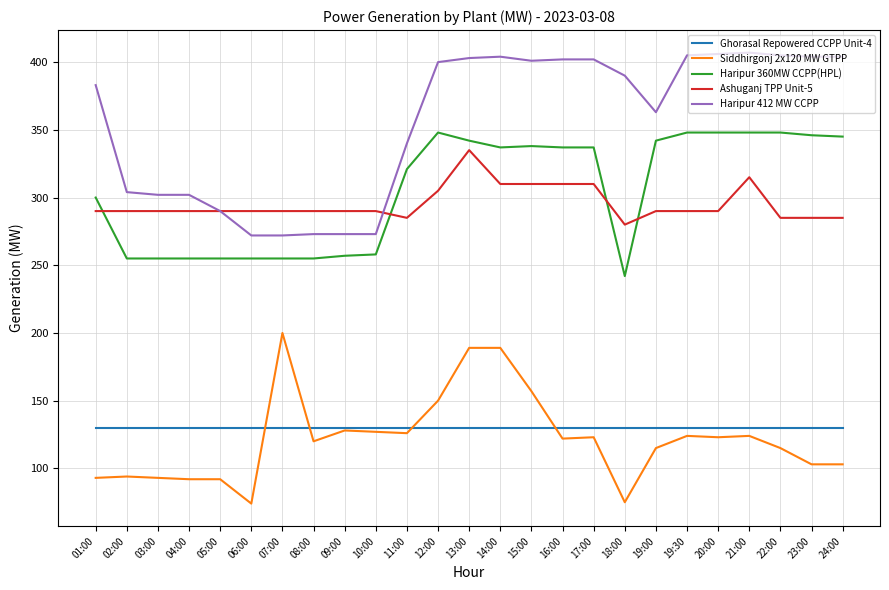

What is the average value of the Siddhirgonj 2x120 MW GTPP series?

122